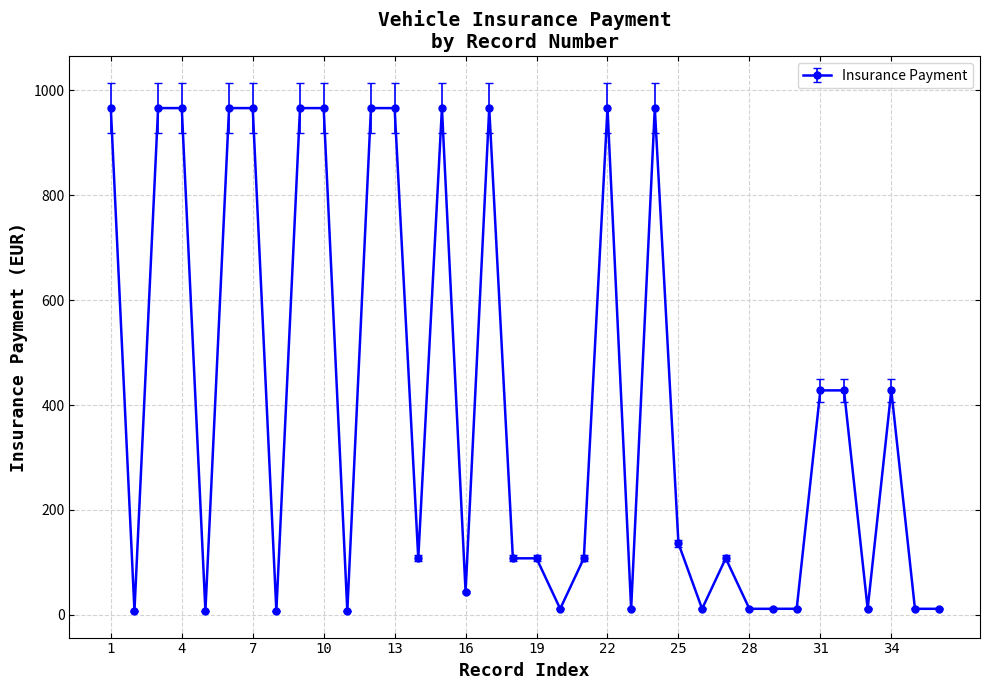

What is the value of the 9th point from the left?

966.0